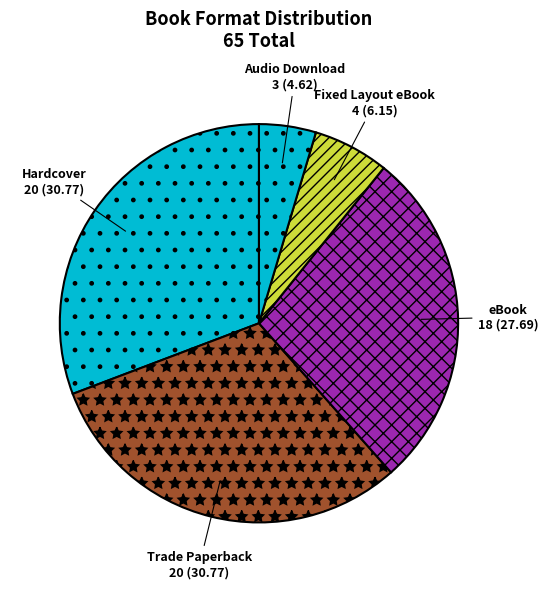

Is the sum of Audio Download and Fixed Layout eBook greater than half?

No